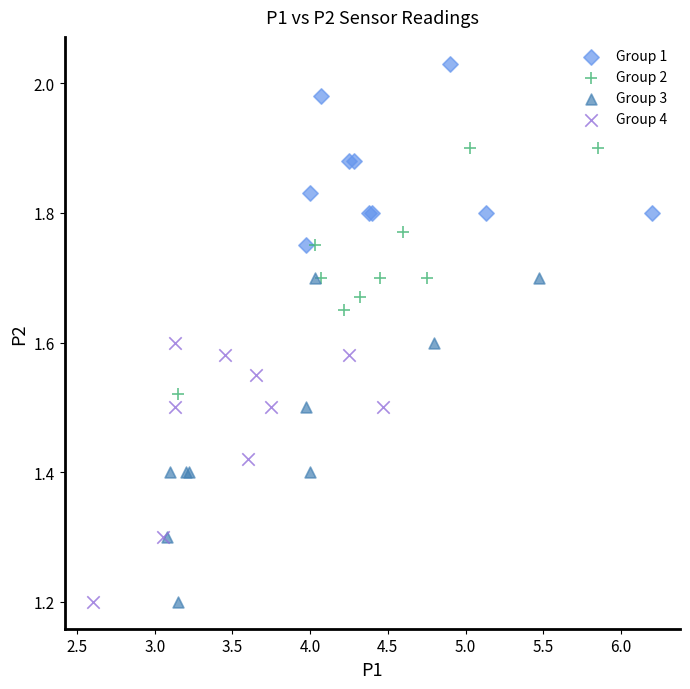

Which series contains the highest Y value?

Group 1